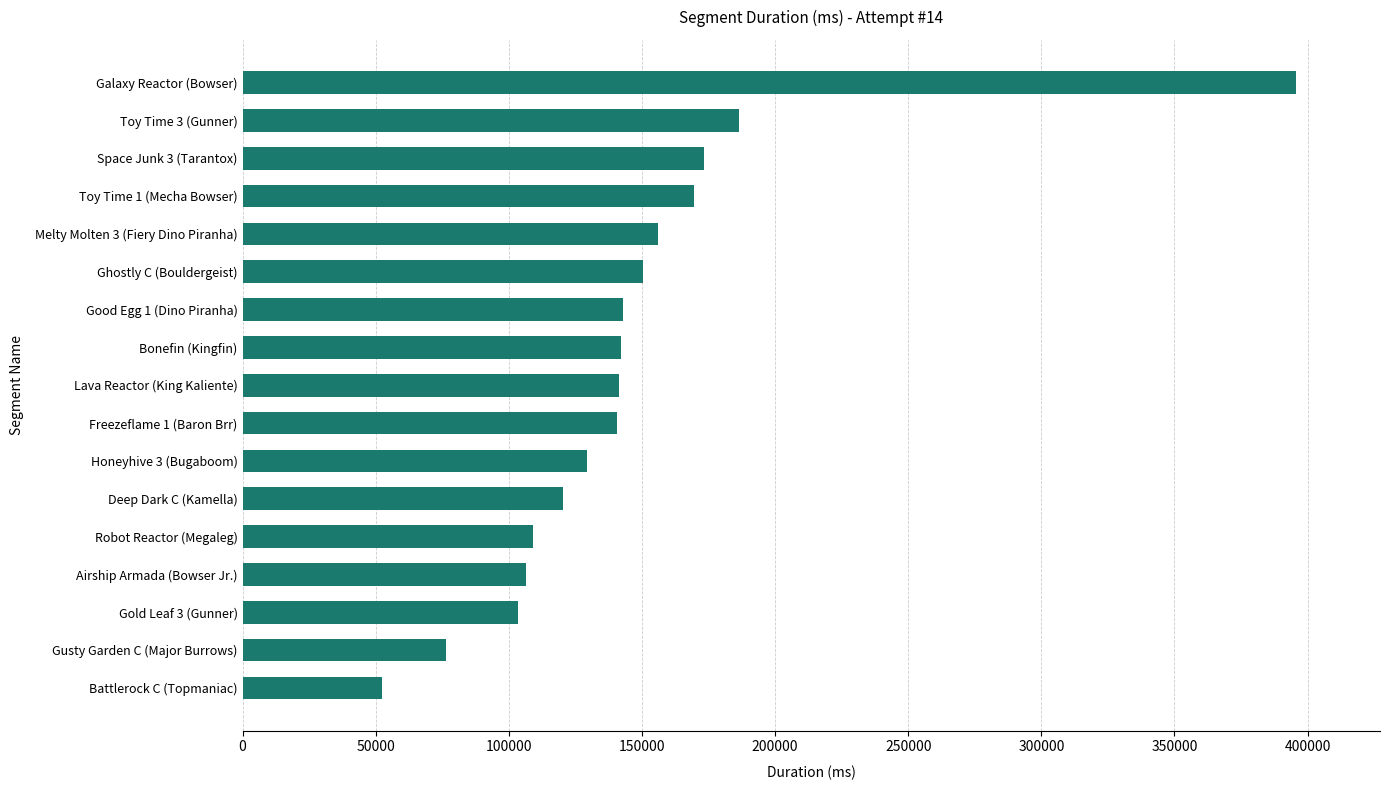

What is the greatest value displayed?

395547